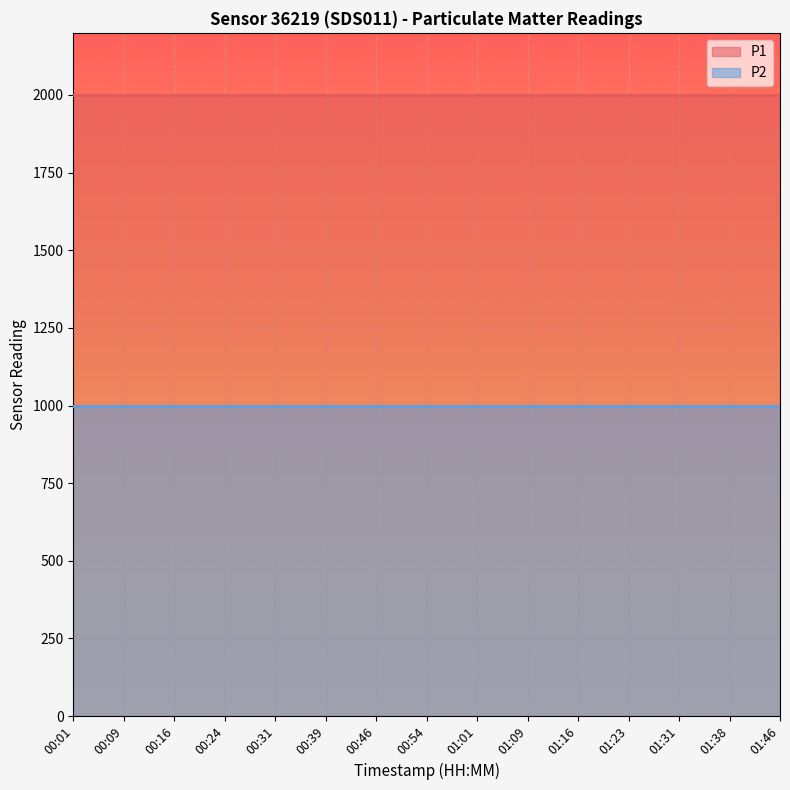

What is the maximum value shown in the chart?

1999.9